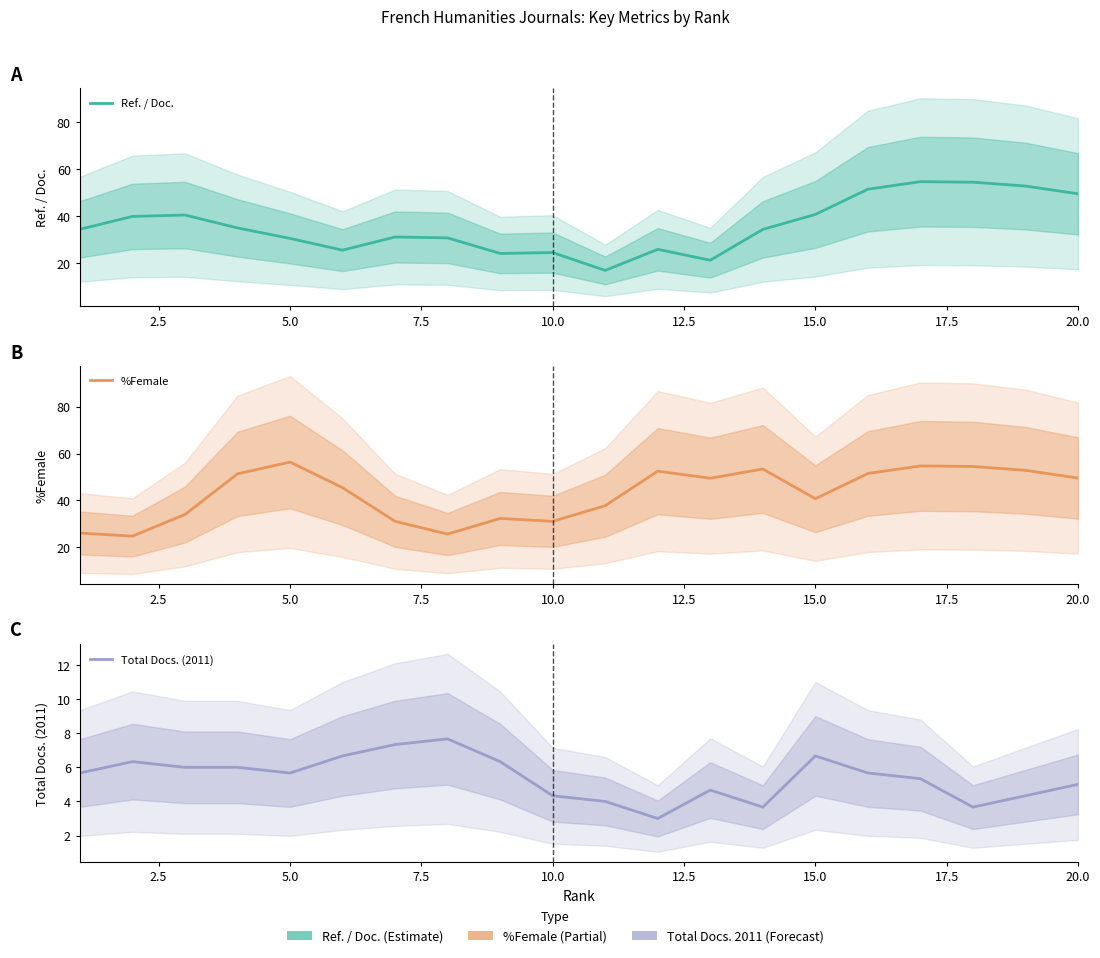

What is the minimum value shown in the chart?

3.0